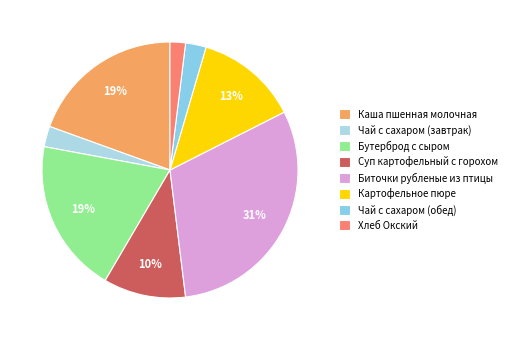

What percentage is the Бутерброд с сыром slice, to the nearest percent?

19%